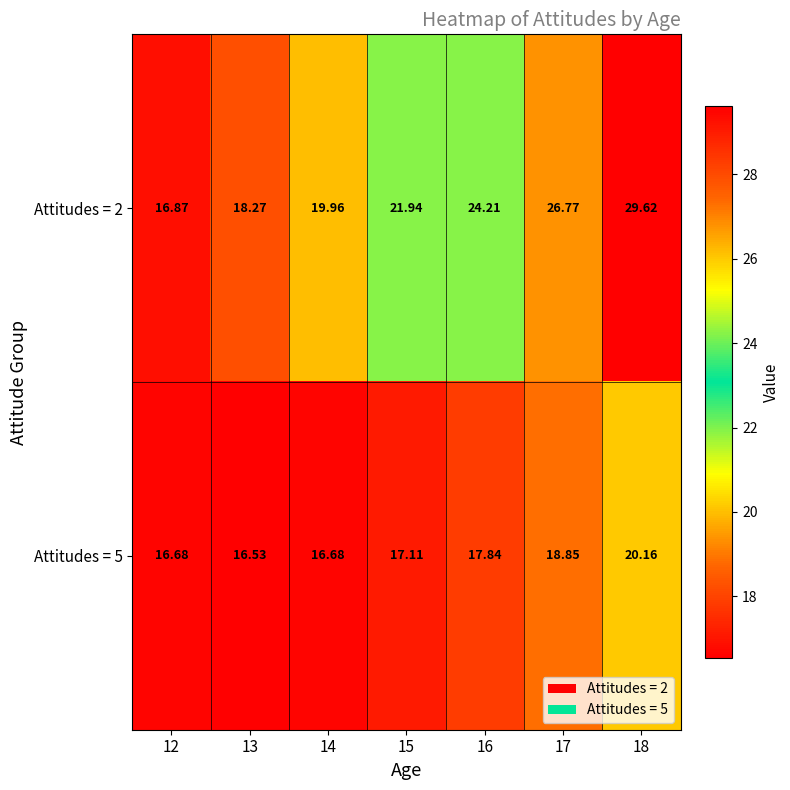

How many values in the Attitudes = 2 series exceed 21?

4